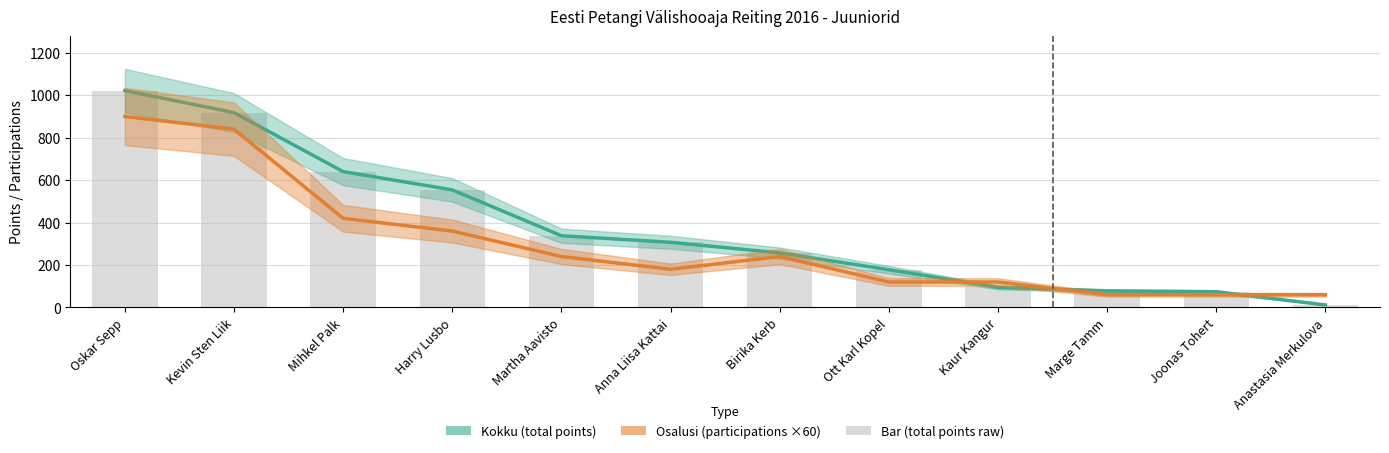

Is it true that Kokku equals 6 at Anastasia Merkulova?

False